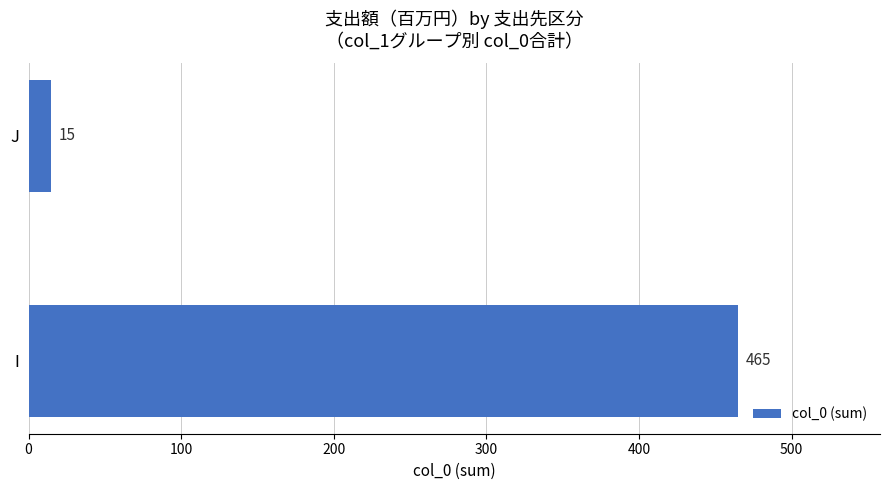

Count the number of data series in this chart.

1